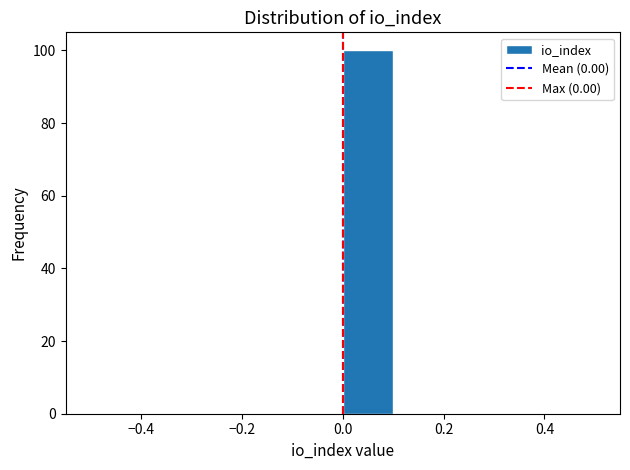

Over which range of the x-axis is the bar tallest?

0.0 to 0.1